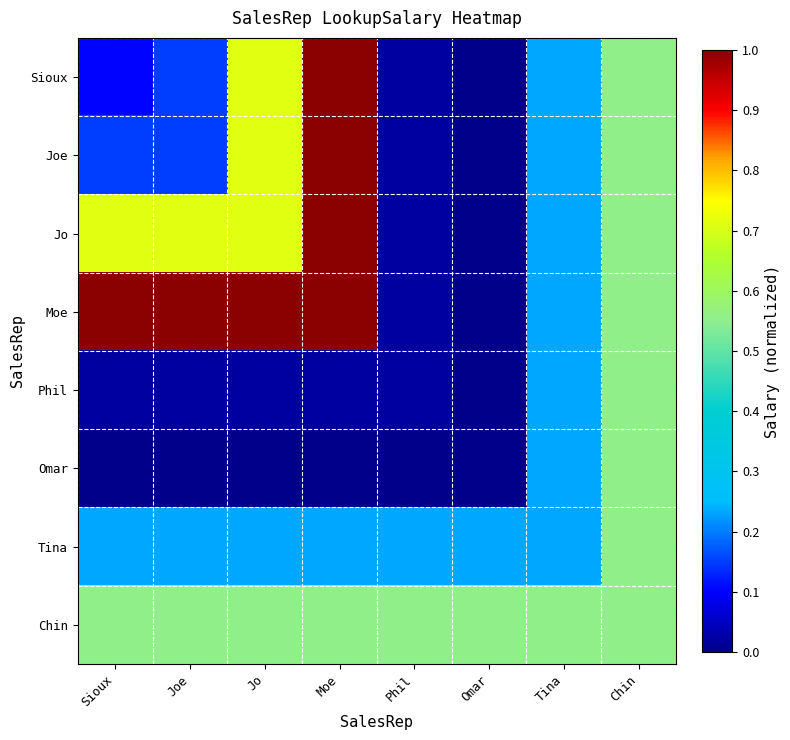

Count the number of data series in this chart.

8